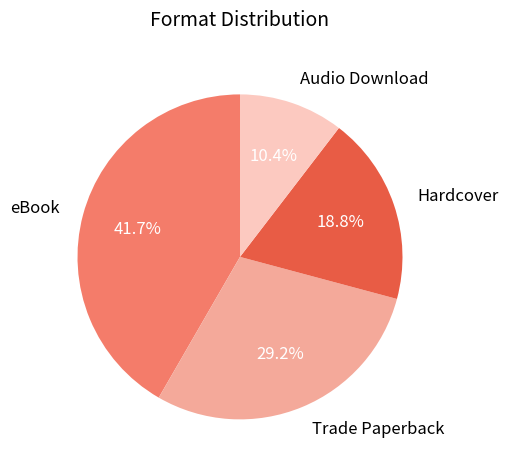

Approximately how many times larger is the value at Trade Paperback compared to Hardcover?

1.6